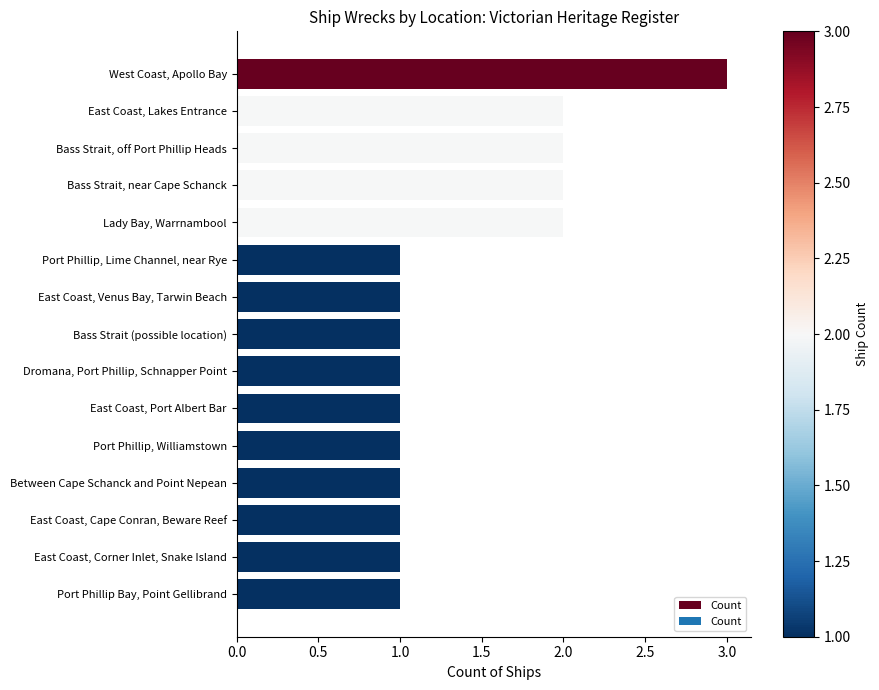

Reading top to bottom, transcribe all the data shown in this chart.

3	2	2	2	2	1	1	1	1	1	1	1	1	1	1